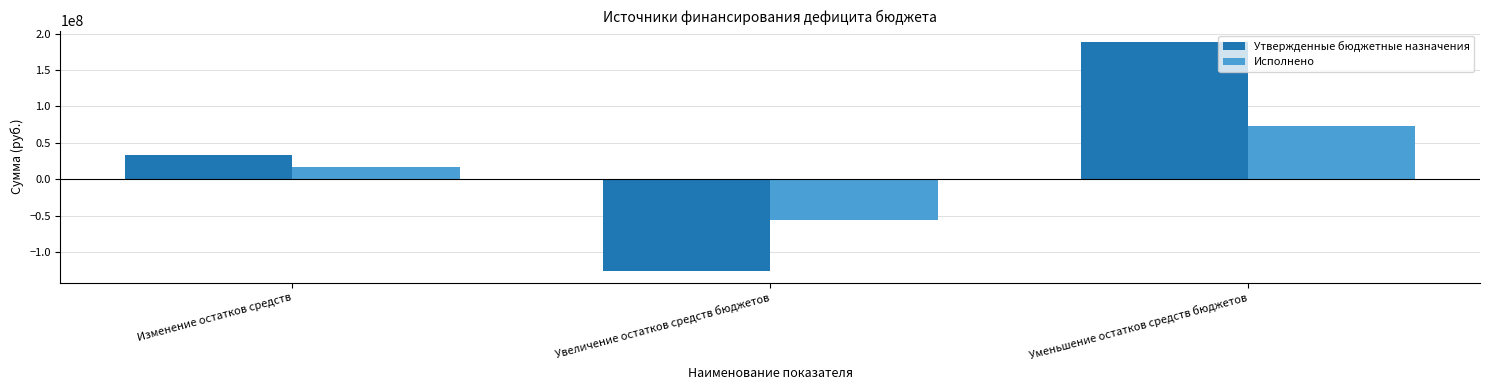

What is the average value of the Утвержденные бюджетные назначения series?

31923149.1